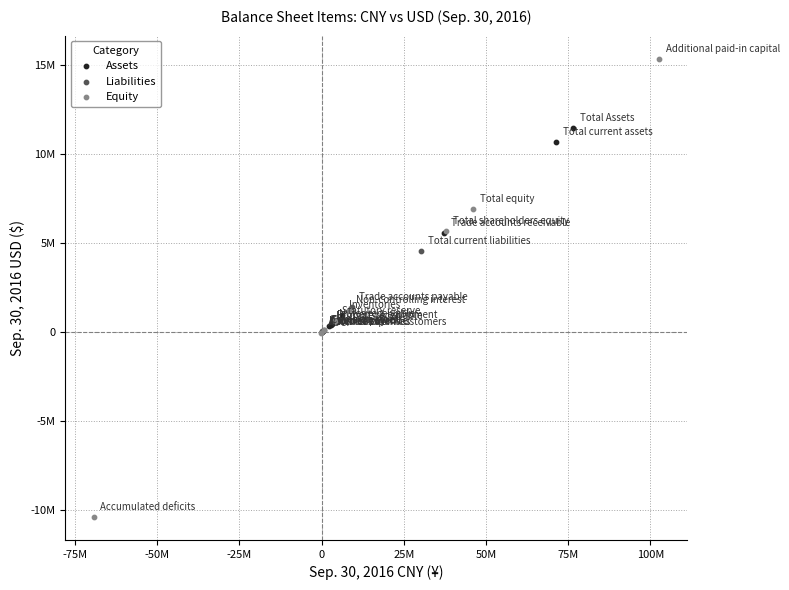

Which series reaches the minimum Y coordinate?

Equity